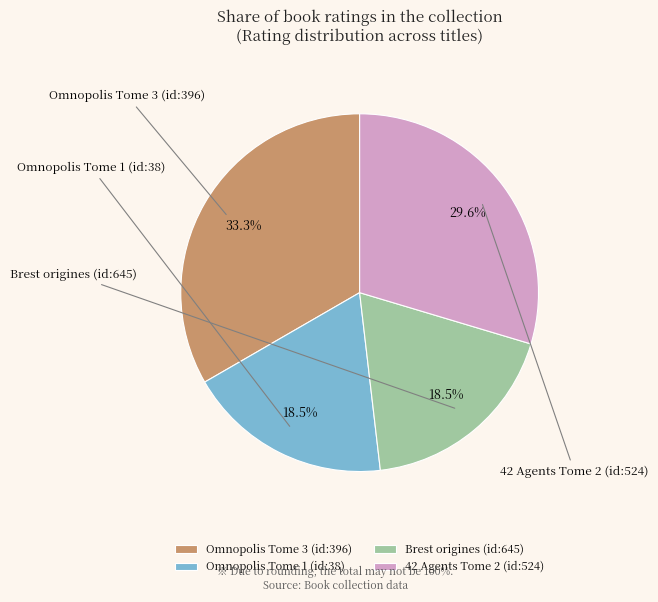

Do 42 Agents Tome 2 (id:524) and Brest origines (id:645) together represent more than half of the pie?

No